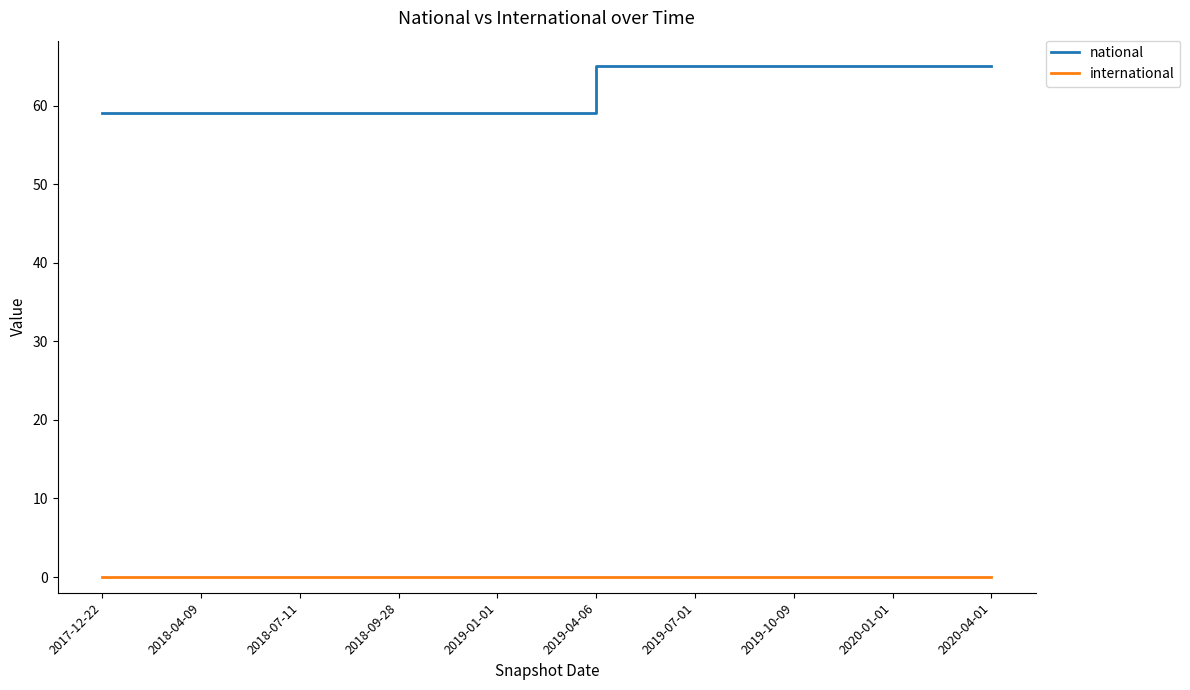

Count the number of data series in this chart.

2